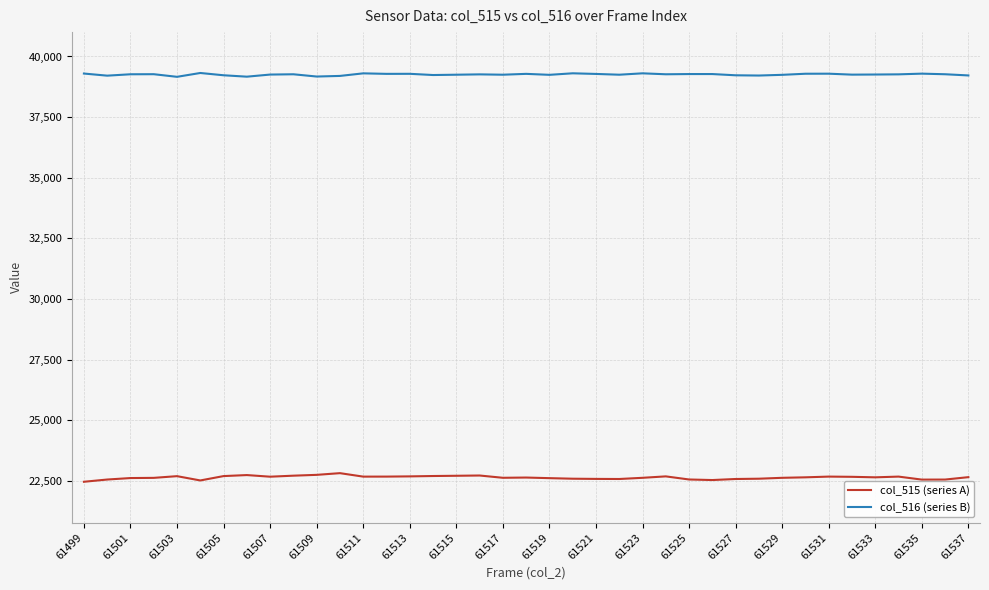

What is the highest value of the col_515 (series A) series?

22820